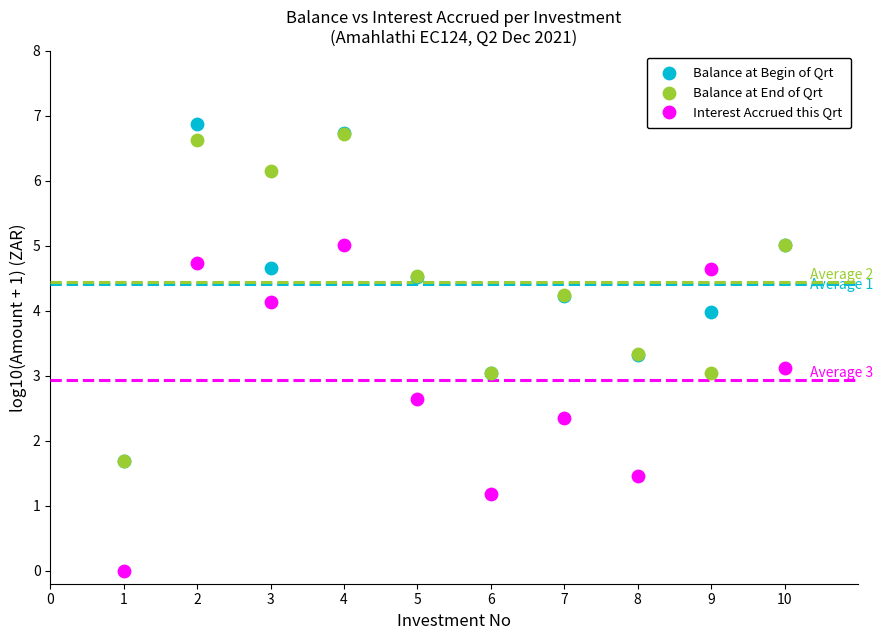

Which series contains the lowest Y value?

Interest Accrued this Qrt